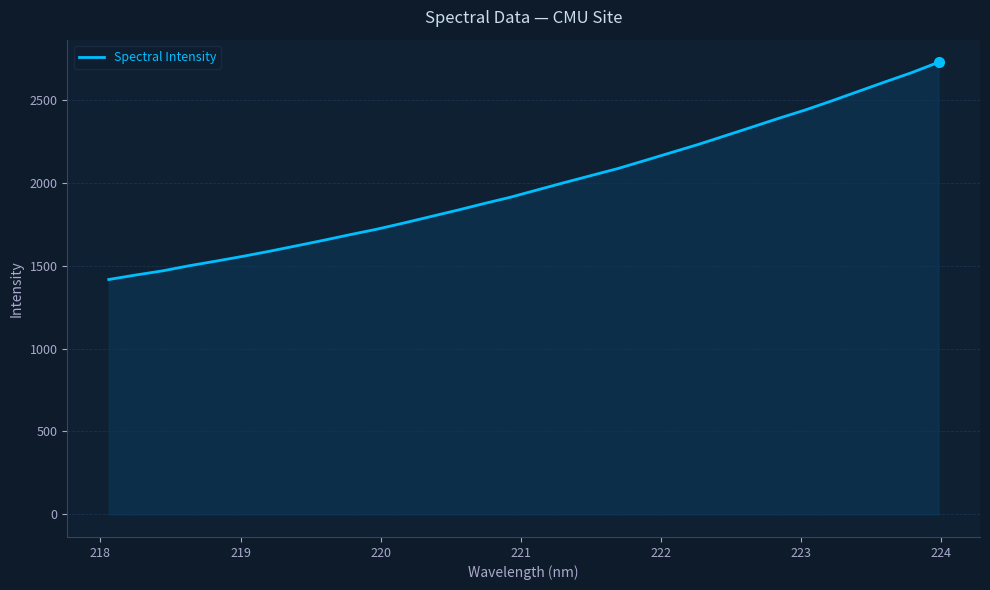

True or false: there are more than 2 points higher than both neighbors.

False